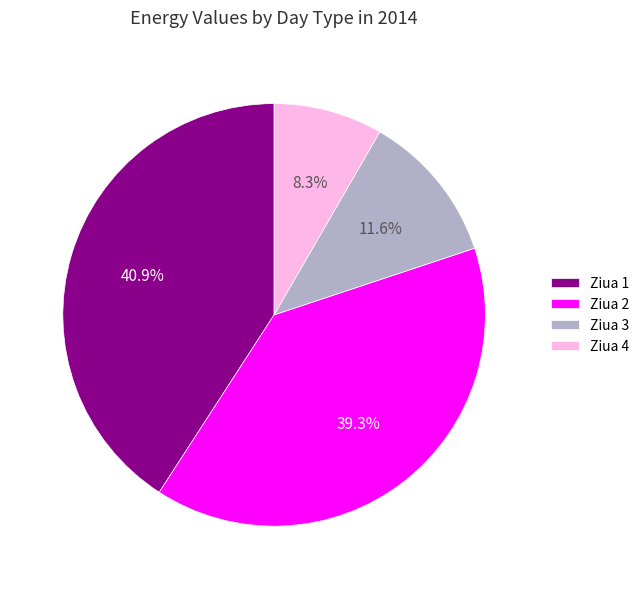

Is there any slice that represents more than half of the pie?

No